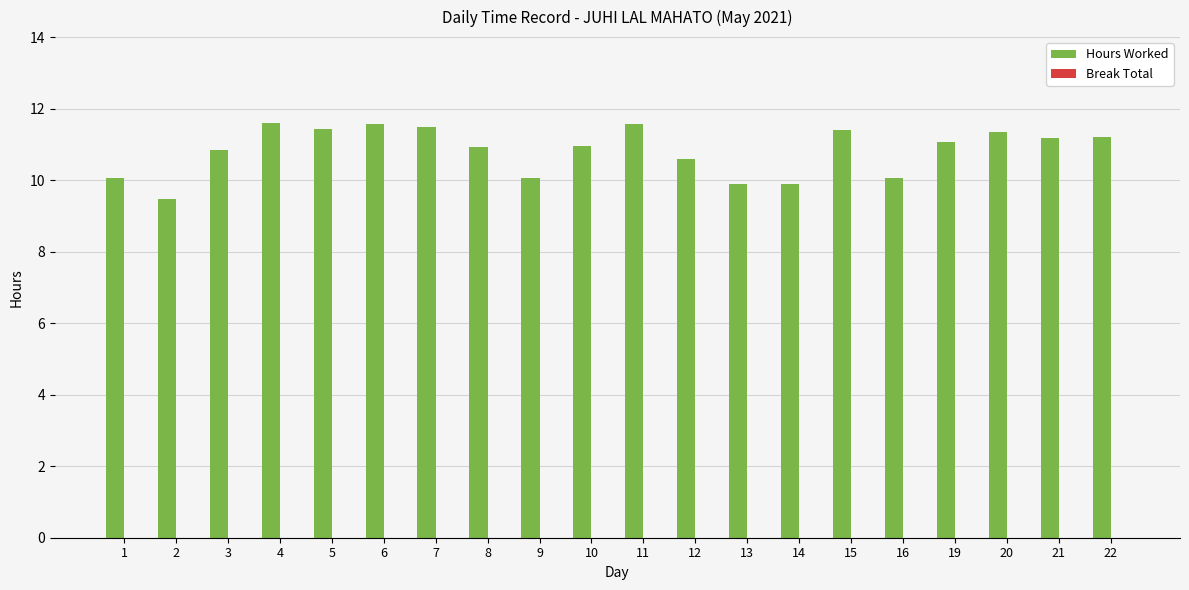

What is the ratio of the value at 9 to the value at 12?

0.9